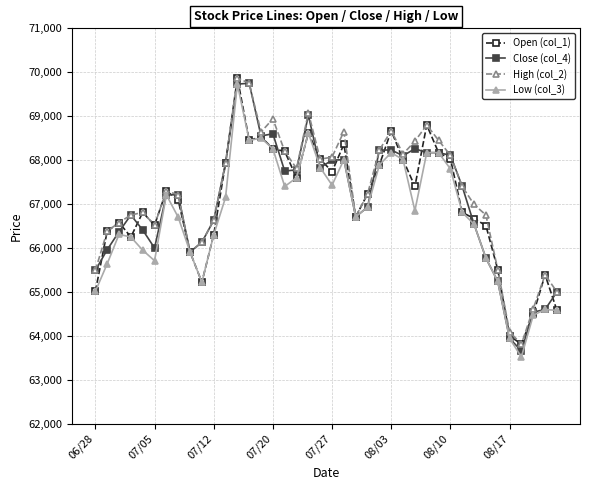

True or false: High (col_2) has more than 1 points higher than both neighbors.

True